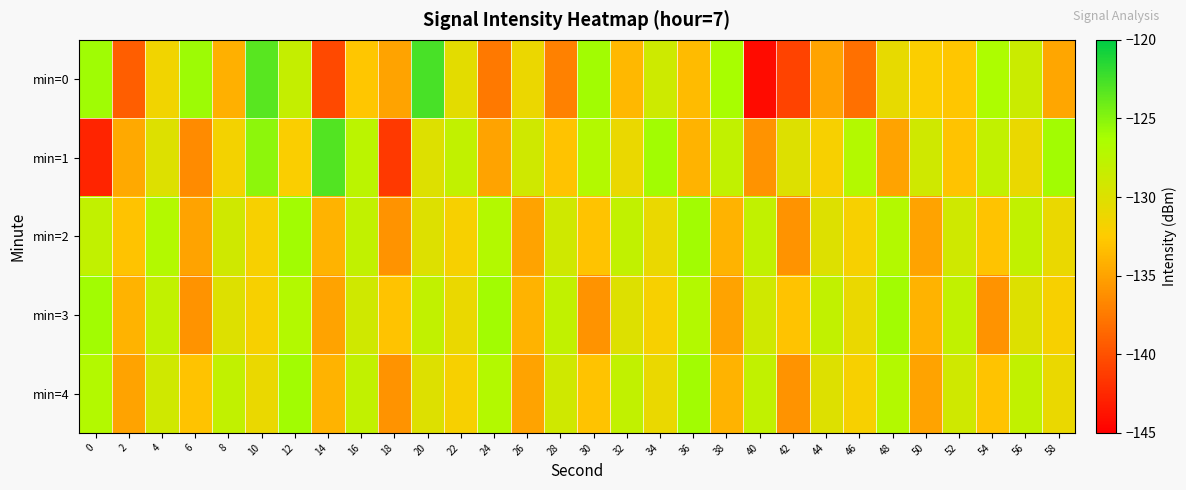

Which label corresponds to the largest value in the chart?

20